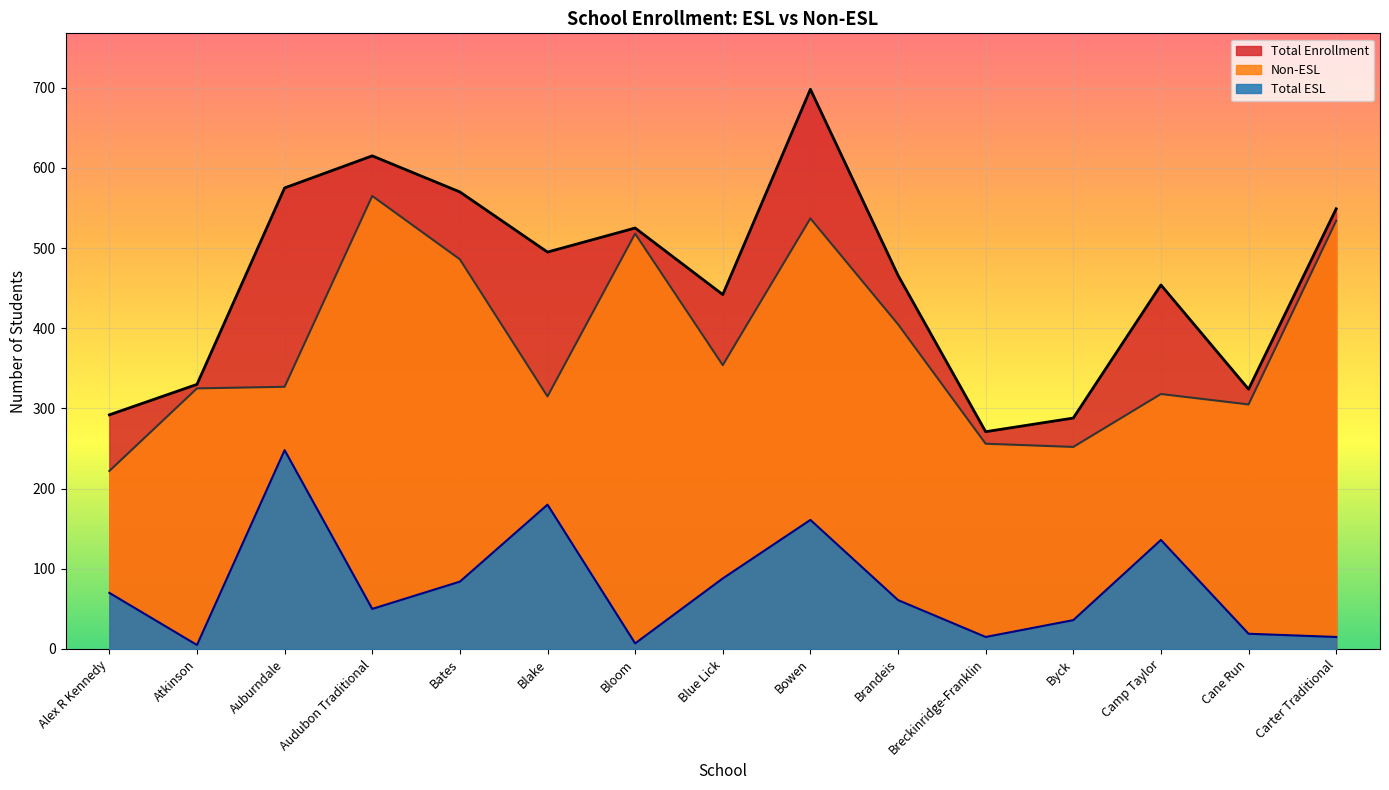

Rank the categories by Total Enrollment value from lowest to highest.

Breckinridge-Franklin, Byck, Alex R Kennedy, Cane Run, Atkinson, Blue Lick, Camp Taylor, Brandeis, Blake, Bloom, Carter Traditional, Bates, Auburndale, Audubon Traditional, Bowen